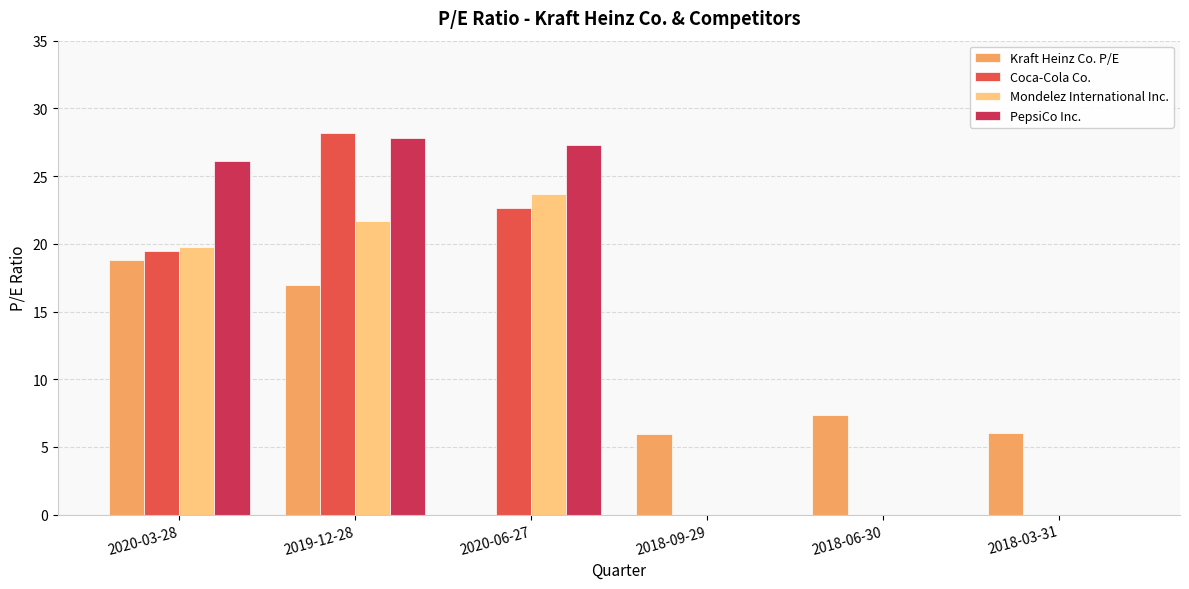

How many values in Kraft Heinz Co. P/E are above zero?

5